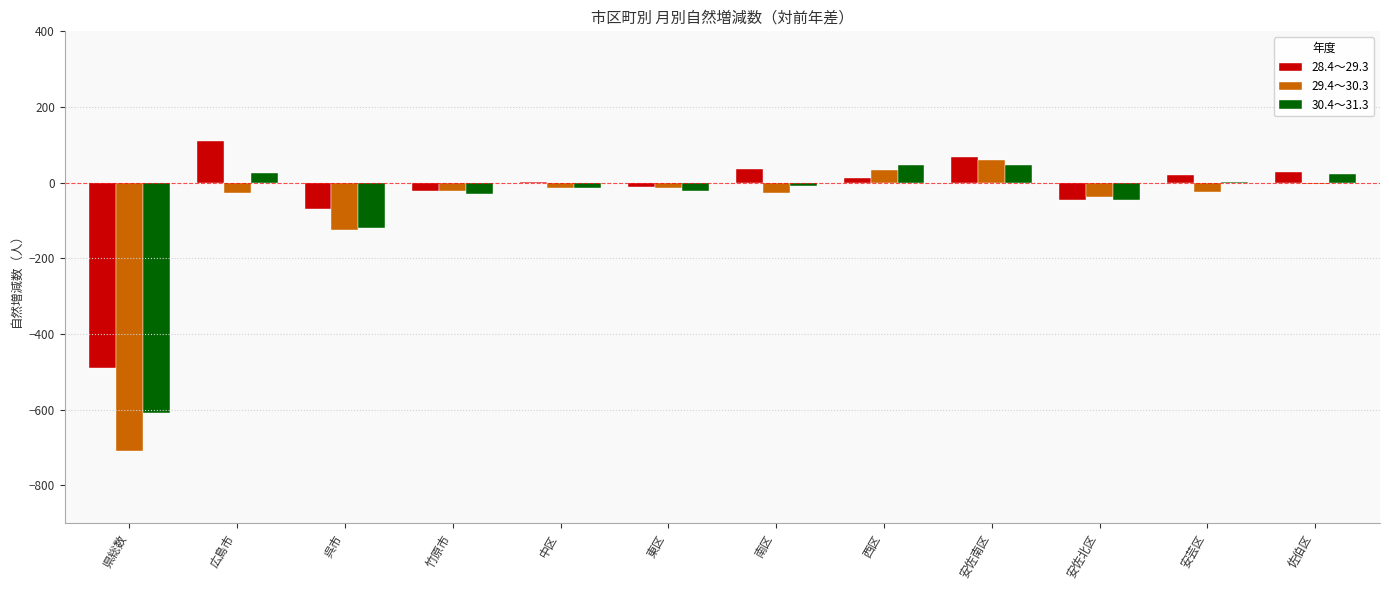

What is the maximum value shown in the chart?

111